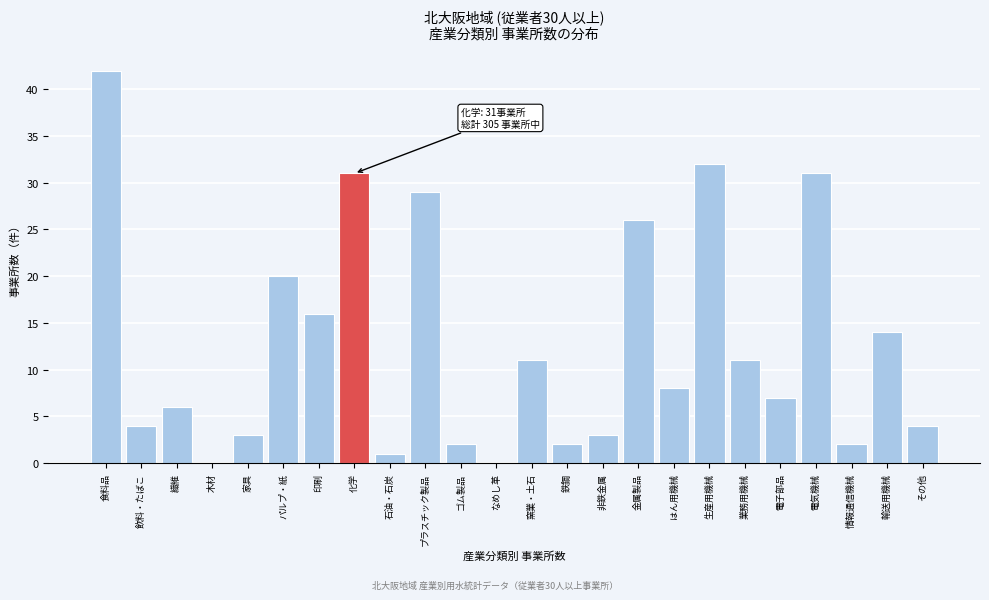

Reading left to right, what are all the values shown in this chart?

食料品=42	飲料・たばこ=4	繊維=6	木材=0	家具=3	パルプ・紙=20	印刷=16	化学=31	石油・石炭=1	プラスチック製品=29	ゴム製品=2	なめし革=0	窯業・土石=11	鉄鋼=2	非鉄金属=3	金属製品=26	はん用機械=8	生産用機械=32	業務用機械=11	電子部品=7	電気機械=31	情報通信機械=2	輸送用機械=14	その他=4